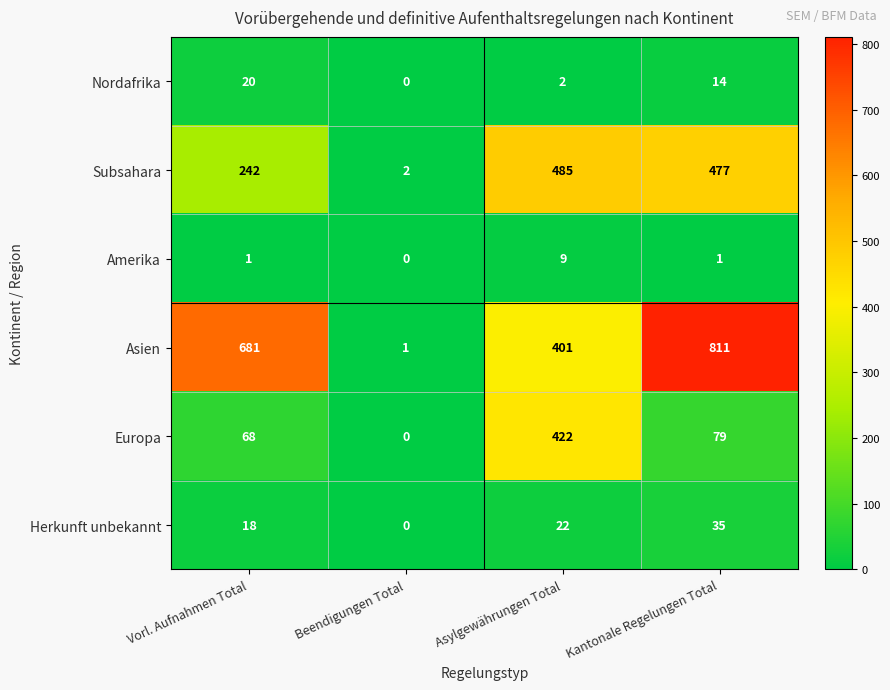

List the series in order of their peak value, highest first.

Asien, Subsahara, Europa, Herkunft unbekannt, Nordafrika, Amerika